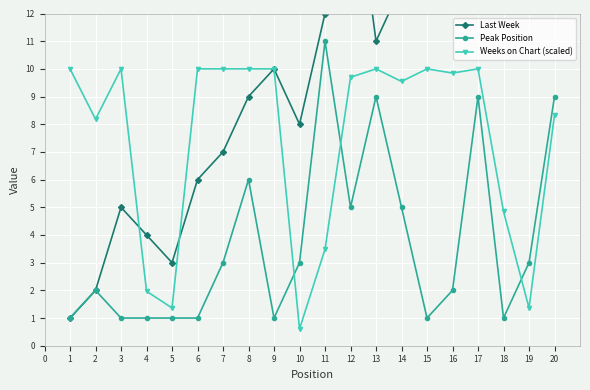

What is the average value of the Peak Position series?

3.8